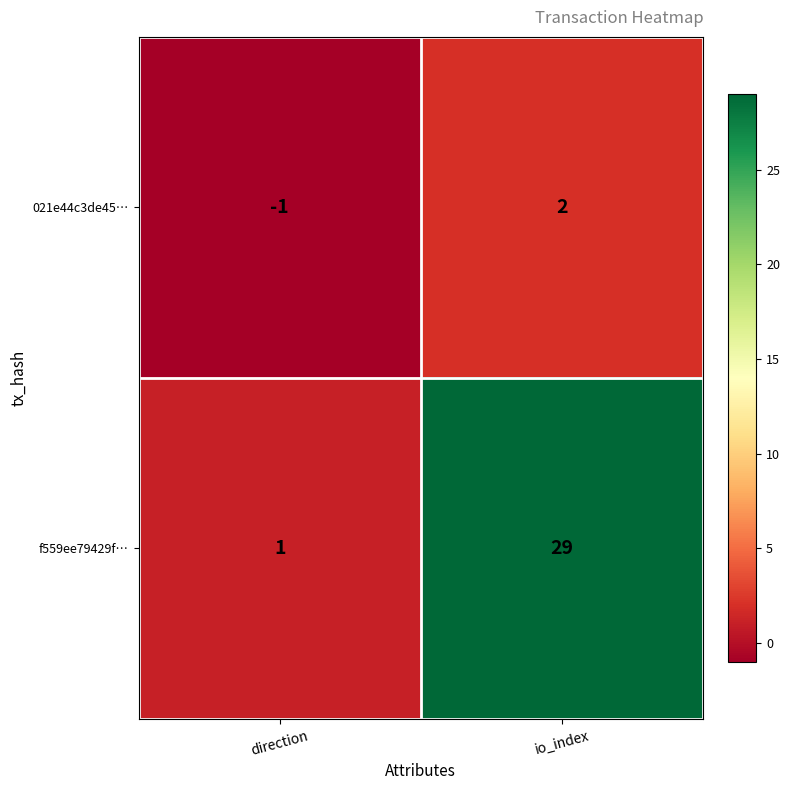

Rank the series by their maximum value, from highest to lowest.

f559ee79429f…, 021e44c3de45…